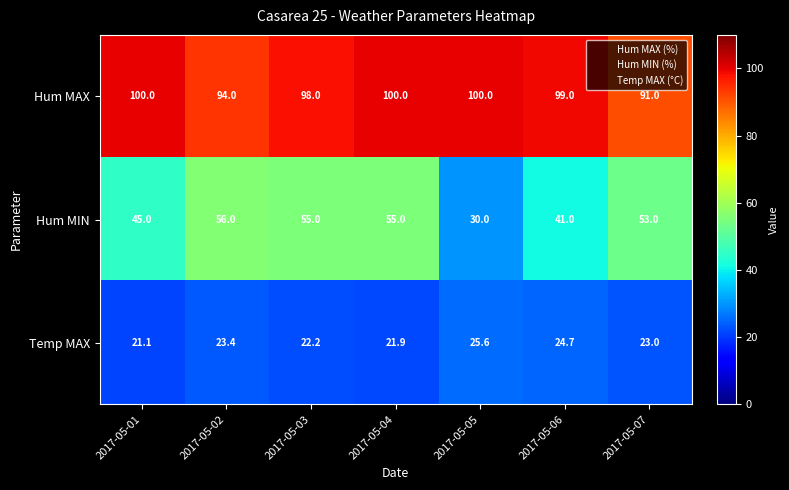

What is the sum of all Hum MIN values?

335.0